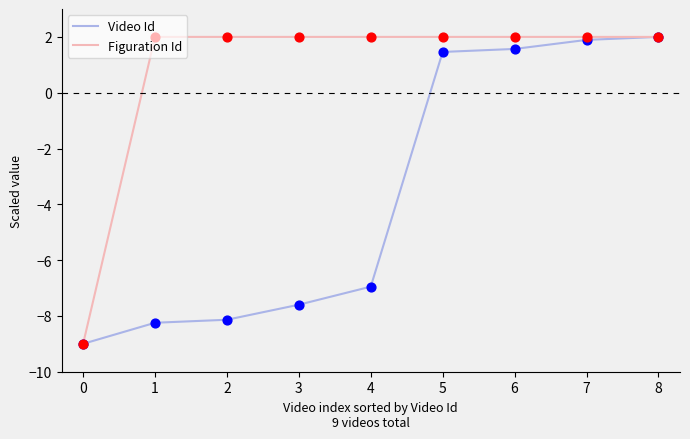

At how many categories does at least one series exceed 0?

8